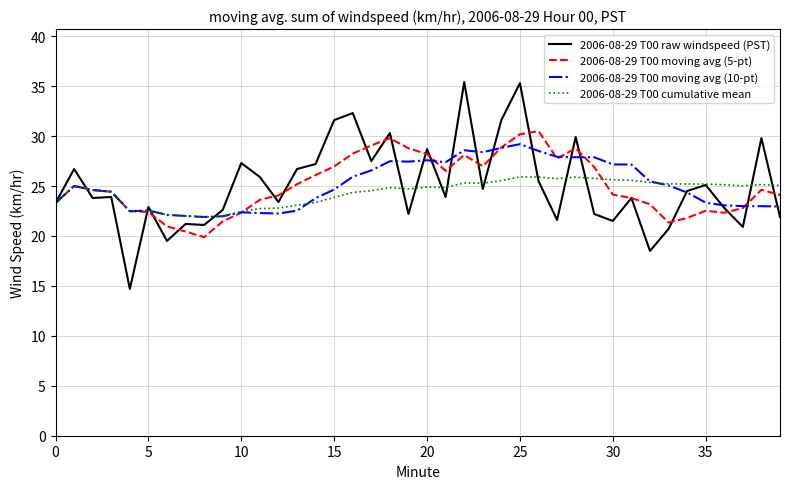

Which series has the widest spread of values?

2006-08-29 T00 raw windspeed (PST)